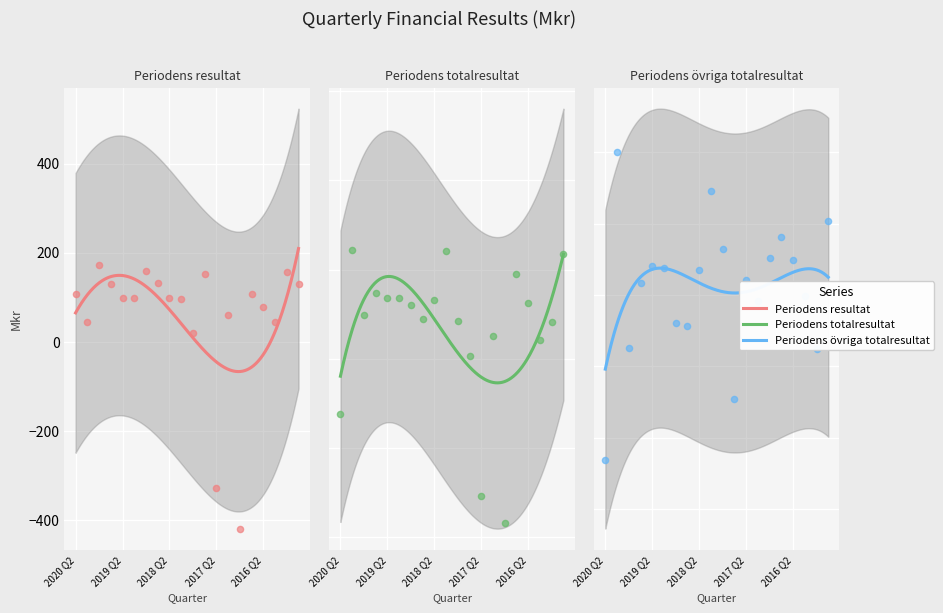

Which series has the widest spread of Y values?

Periodens totalresultat